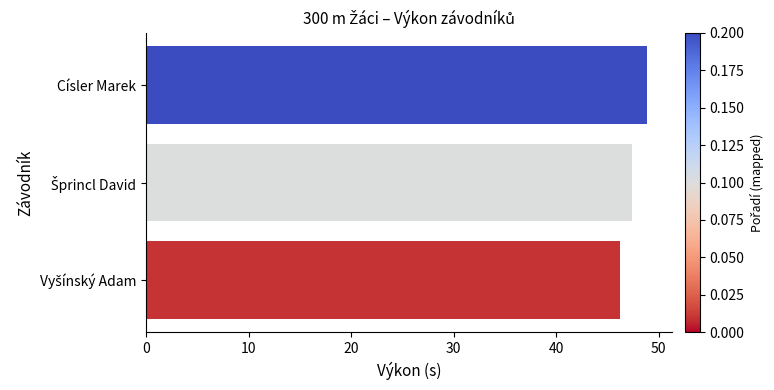

Is it true that the value at Císler Marek is 48.9?

True